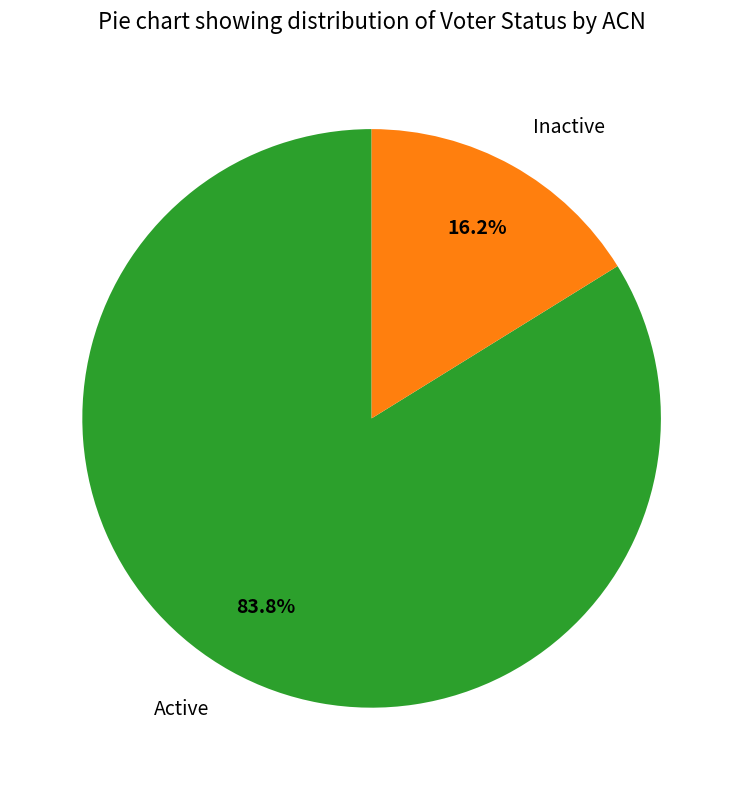

What is the largest slice in the pie chart?

Active